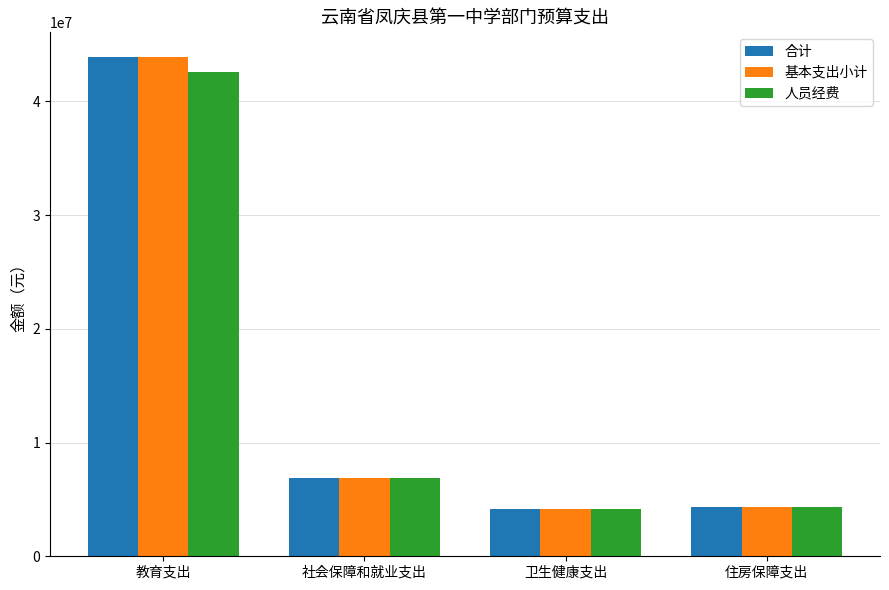

Is it true that 合计 equals 19057454.6 at 教育支出?

False